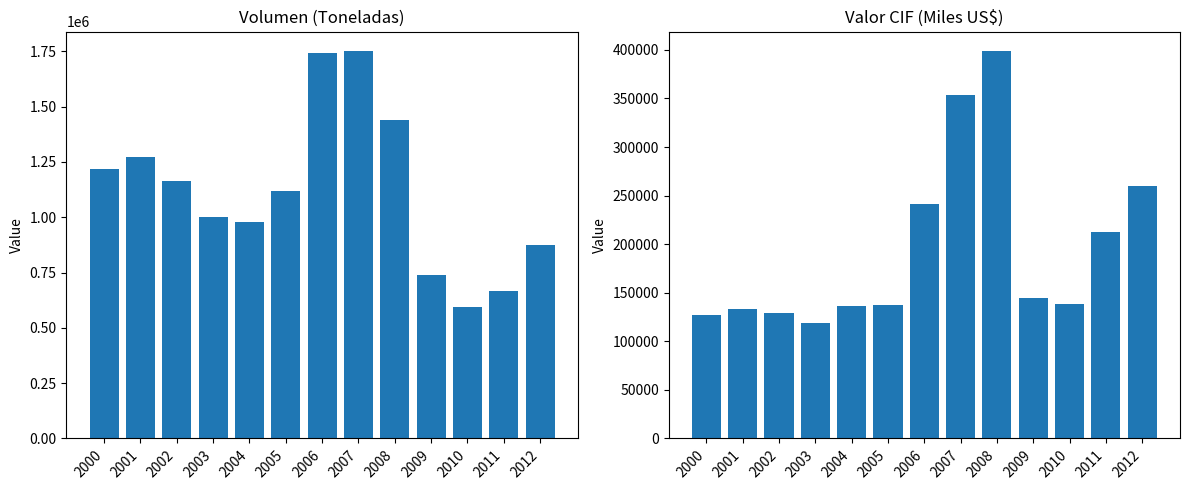

What are all the series names shown in the legend?

Volumen (Toneladas), Valor CIF (Miles US$)